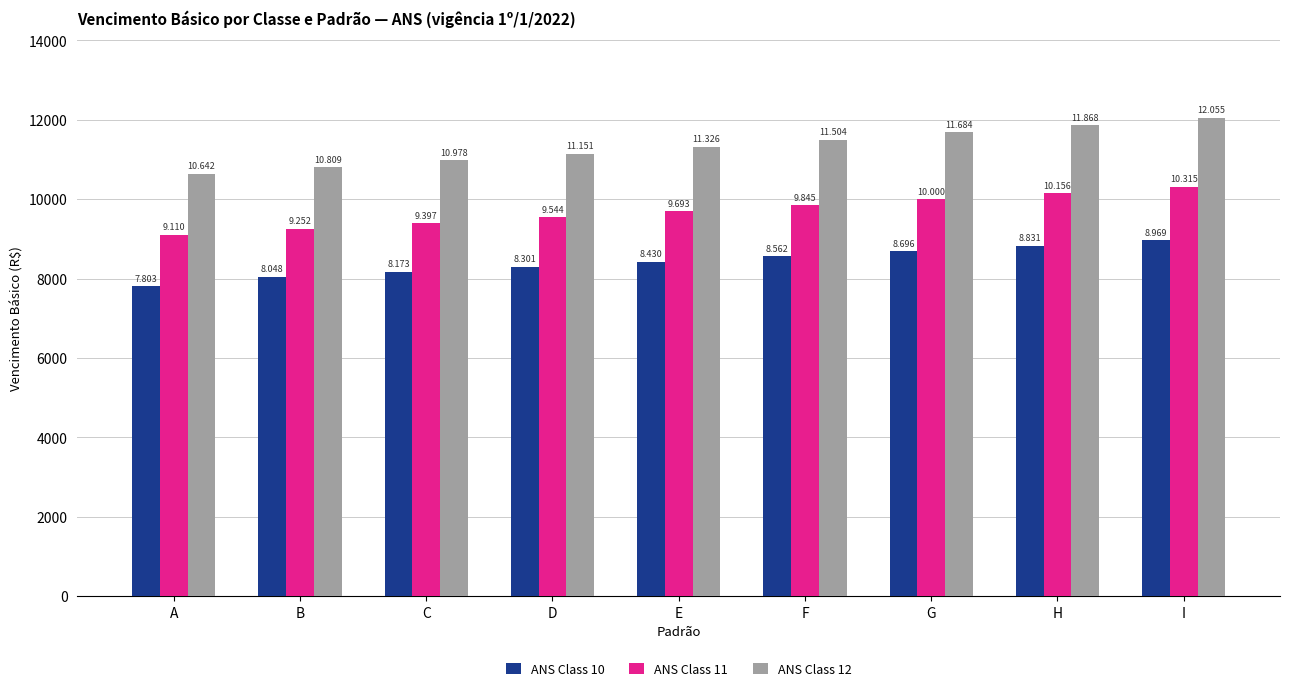

At which category is the sum across all series the highest?

I